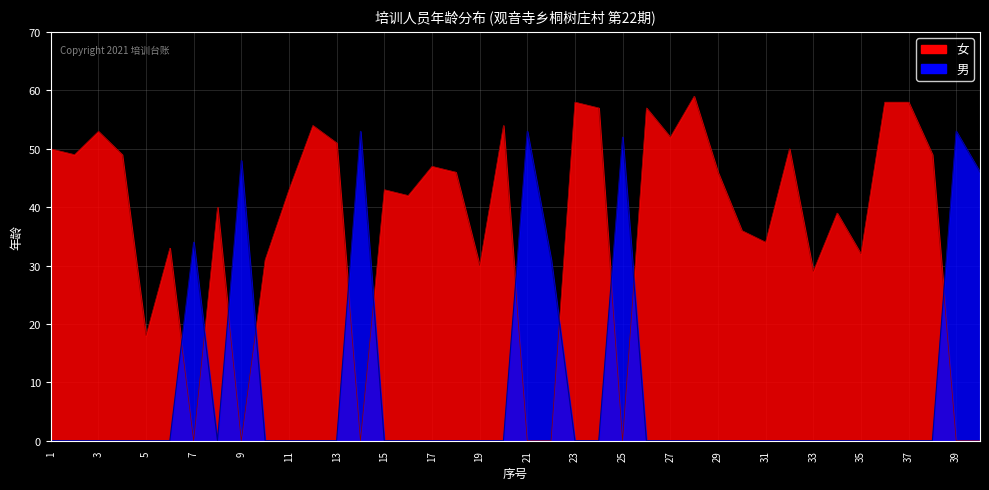

What is the sum of all values?

370